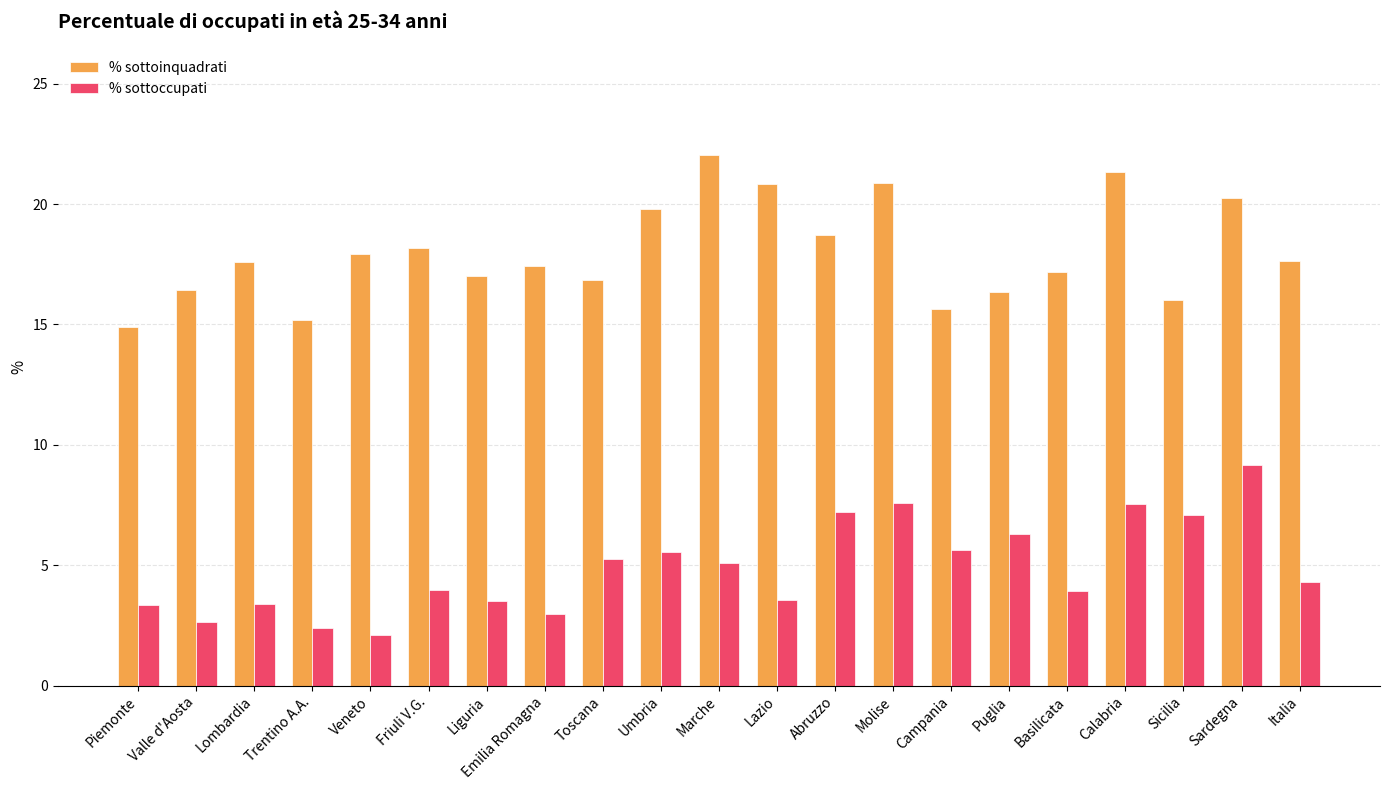

How many bars are there in each group?

2